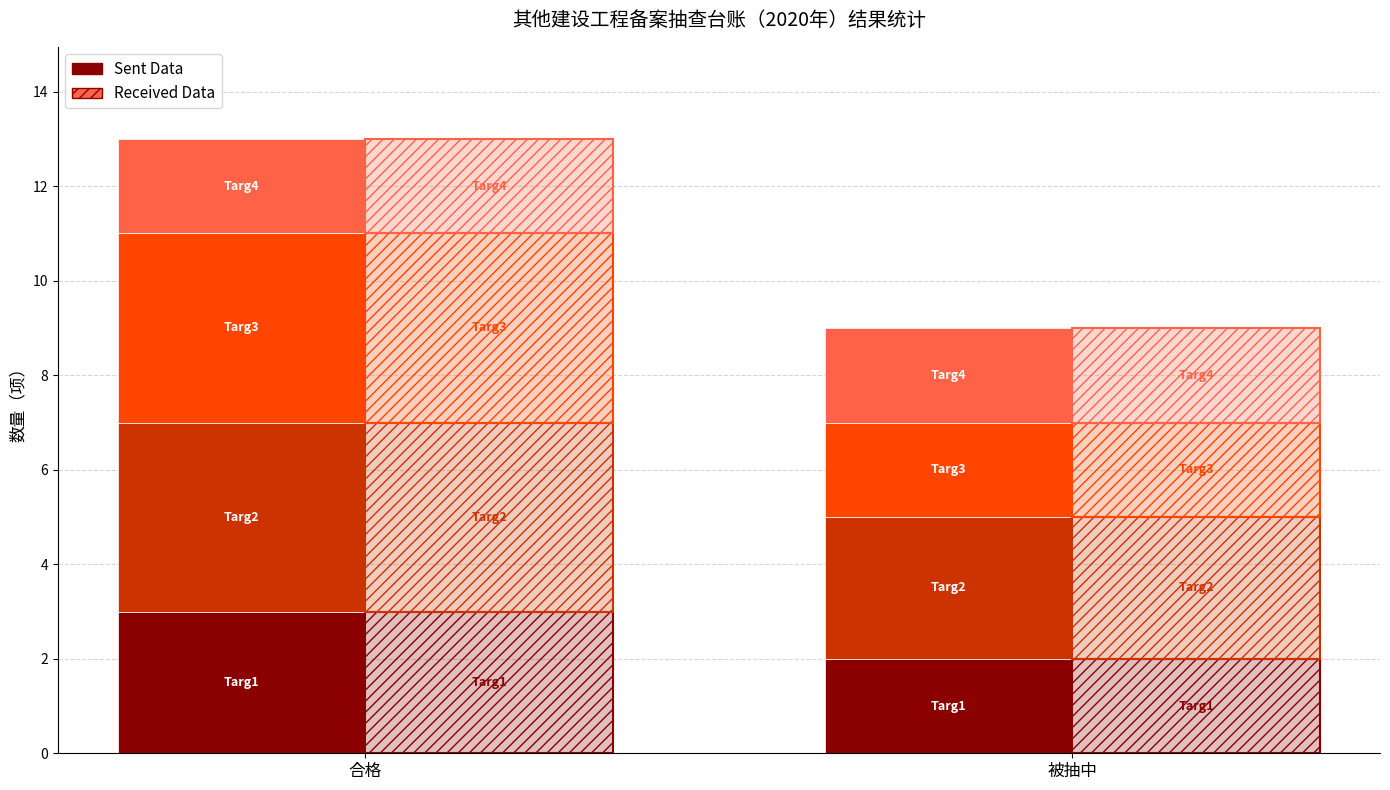

Is it true that Received Data equals 9 at 被抽中?

True